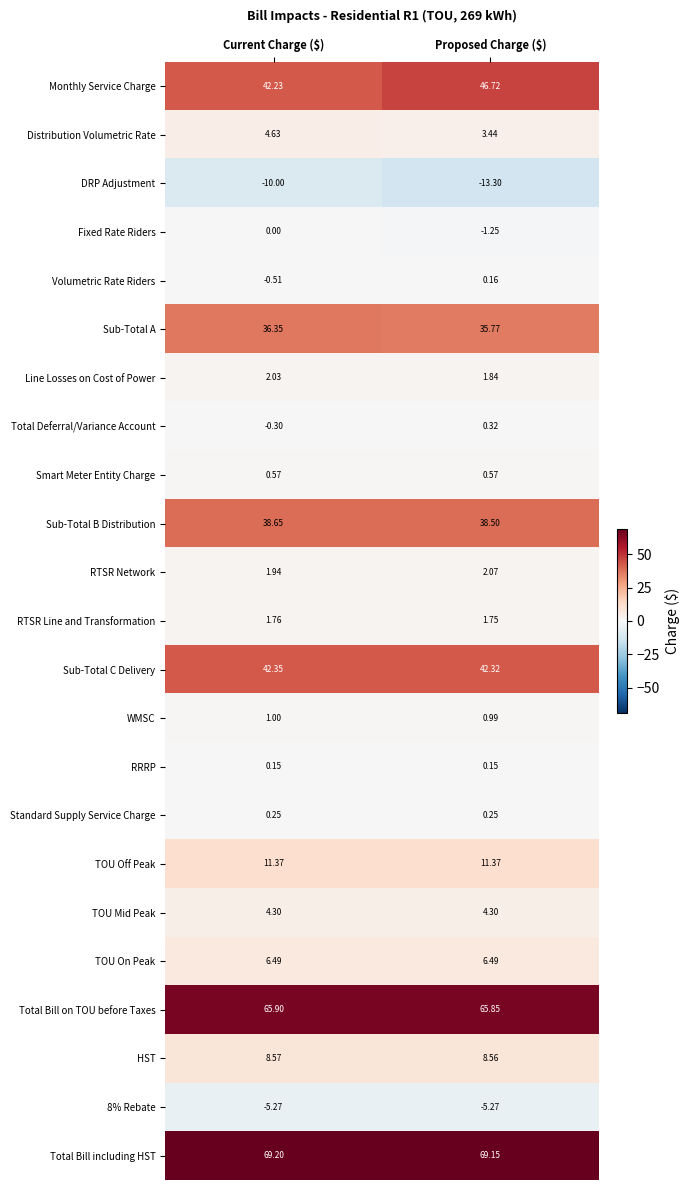

Which category has the highest value across all series?

Current Charge ($)